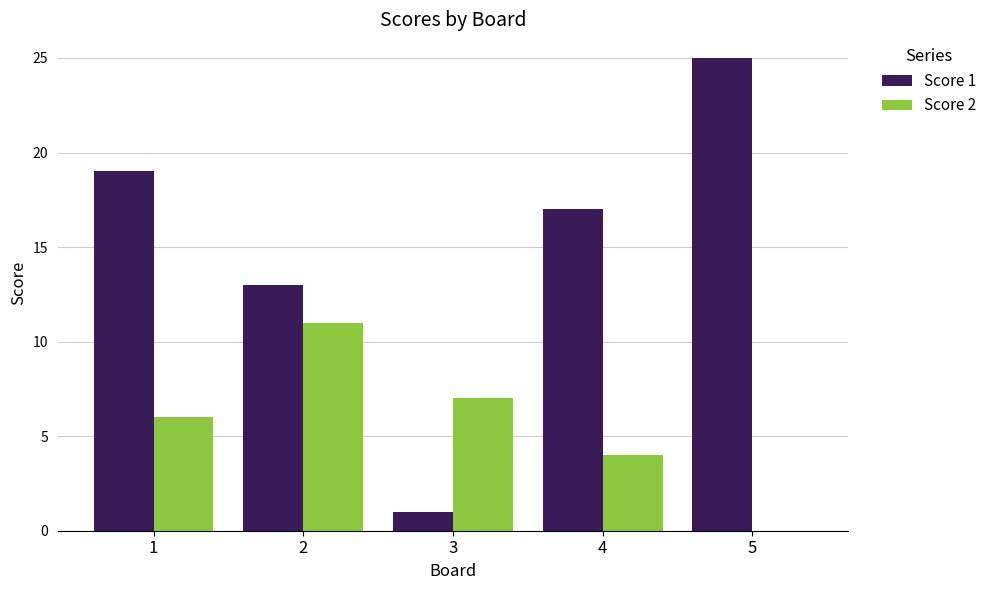

Is the value of Score 2 at 3 greater than the value of Score 1 at 4?

No